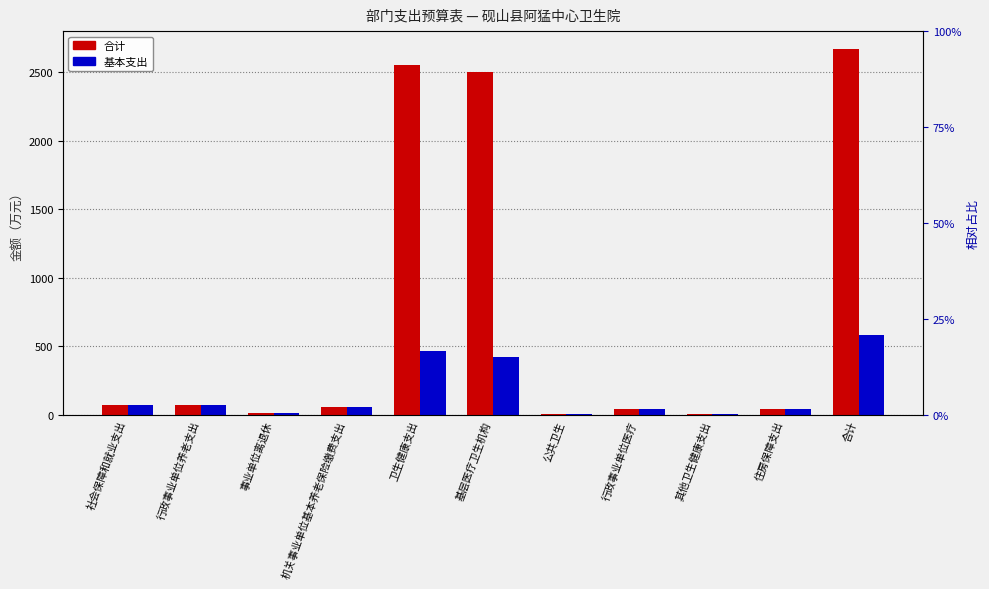

List the series in order of their overall mean, highest first.

合计, 基本支出